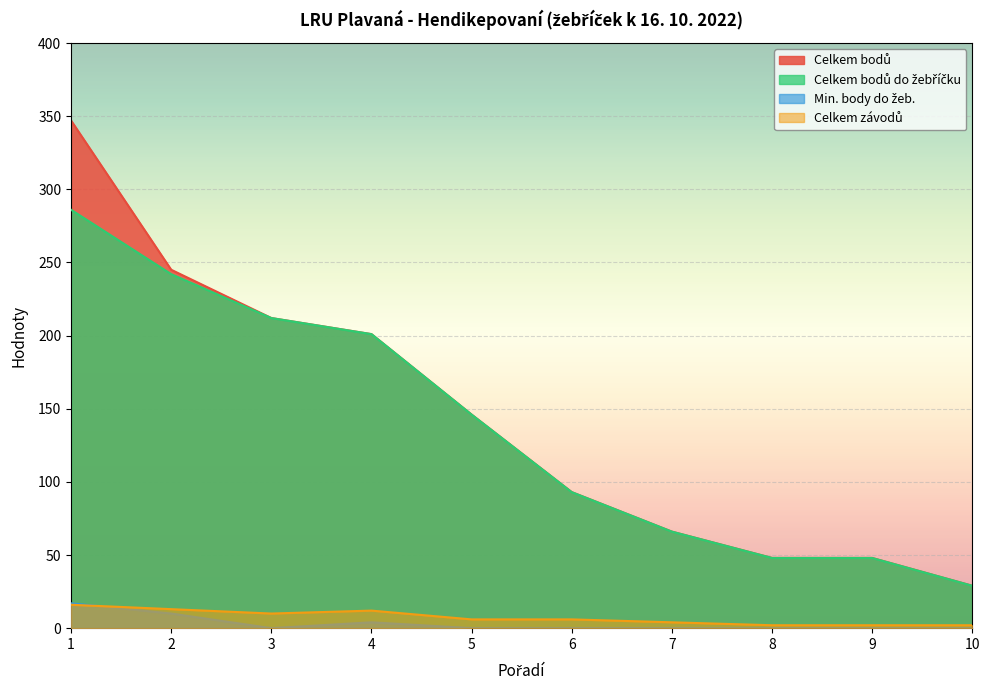

What is the sum of the Celkem závodů values at 10 and 8?

4